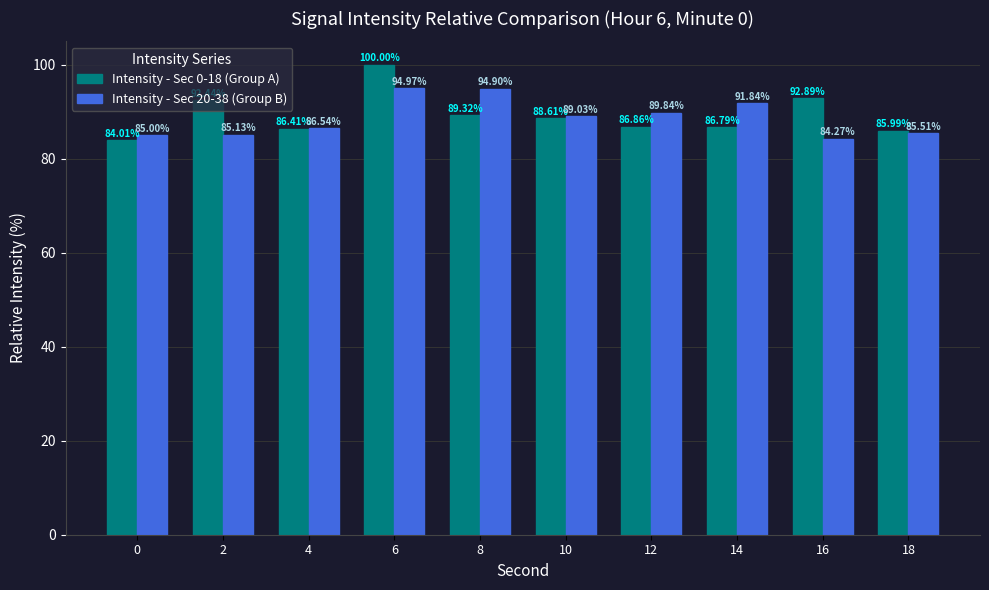

Rank the series at 8 from highest to lowest value.

Intensity - Sec 20-38 (Group B), Intensity - Sec 0-18 (Group A)